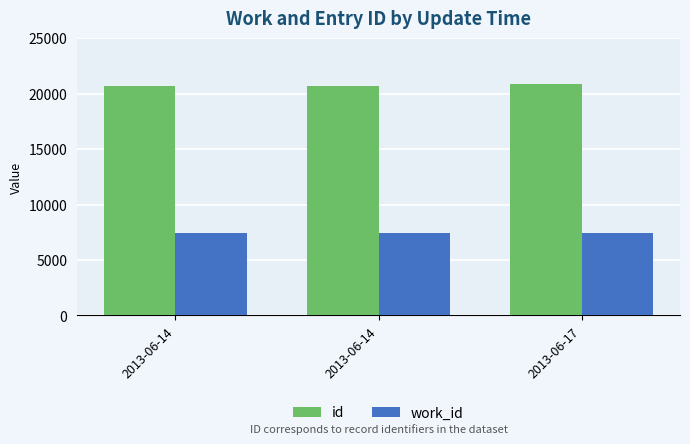

What is the difference between the maximum and second lowest values in the id series?

114